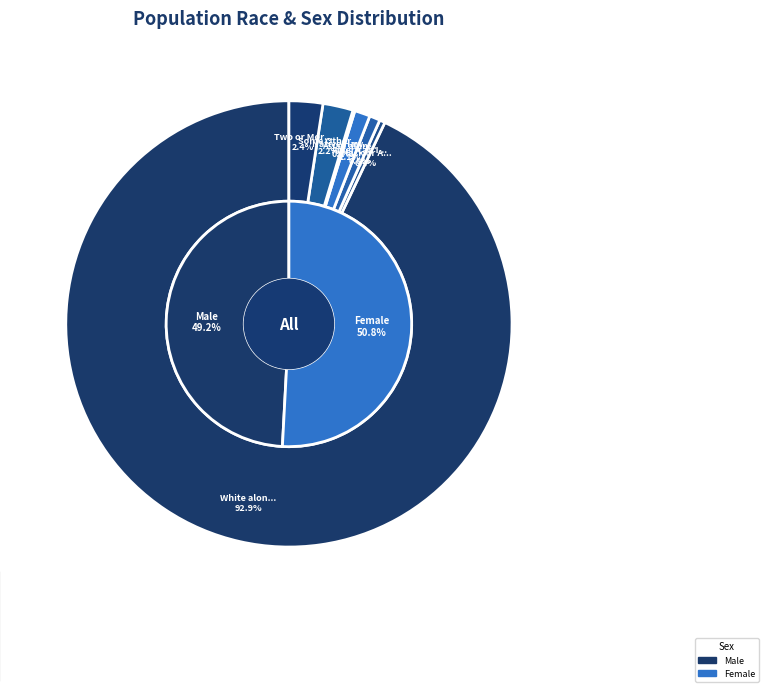

Count the number of slices in the pie.

7